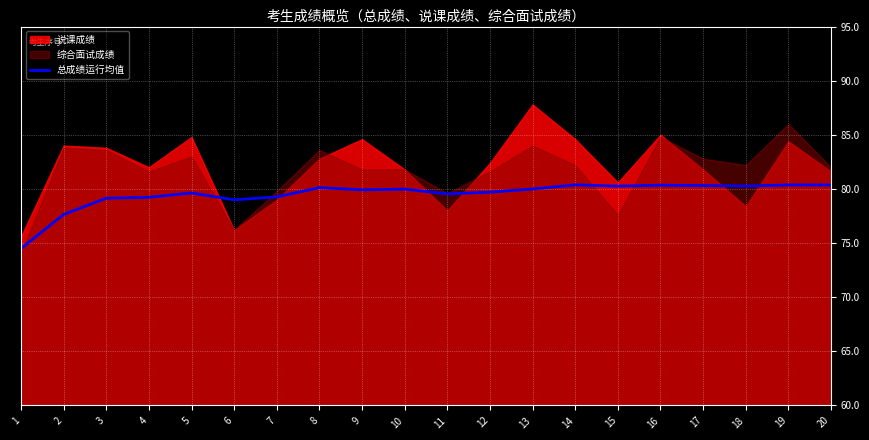

The value of 总成绩运行均值 at 18 is 80.3. True or false?

True